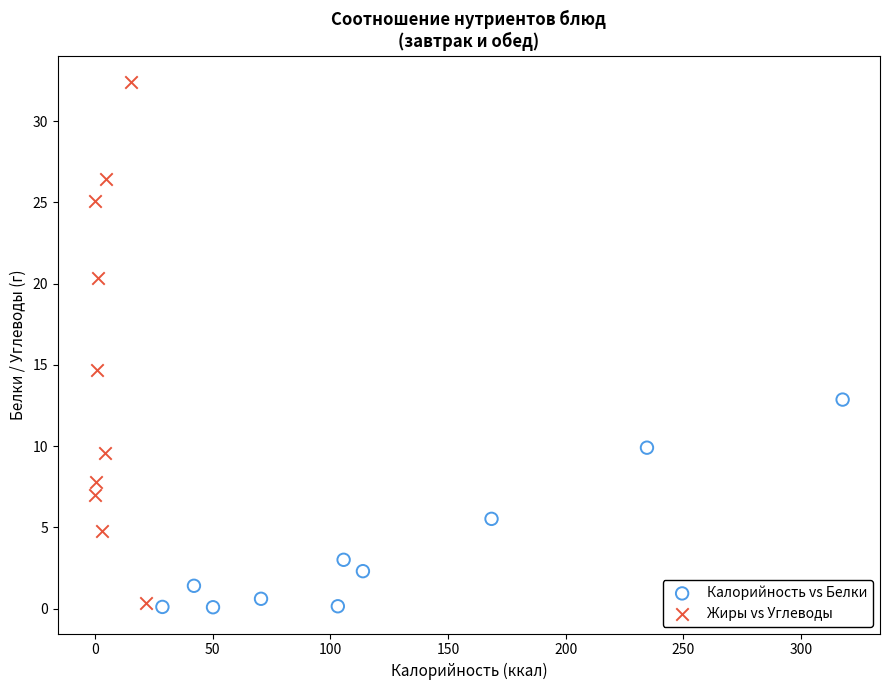

Which series has the largest Y range (max minus min)?

Жиры vs Углеводы